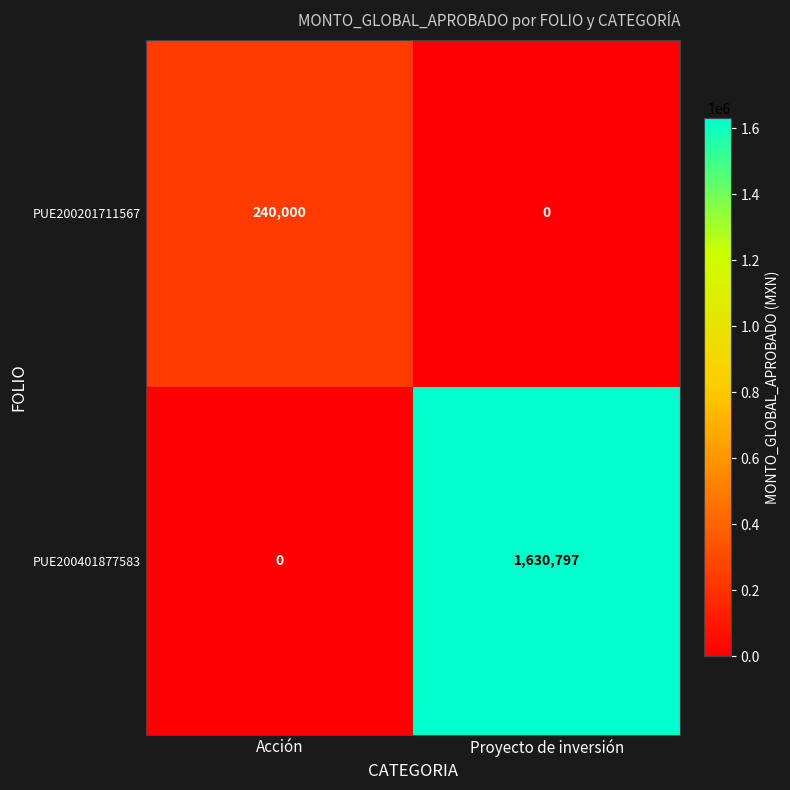

Reading left to right, transcribe all the data shown in this chart.

PUE200201711567: Acción=240000	Proyecto de inversión=0
PUE200401877583: Acción=0	Proyecto de inversión=1630797